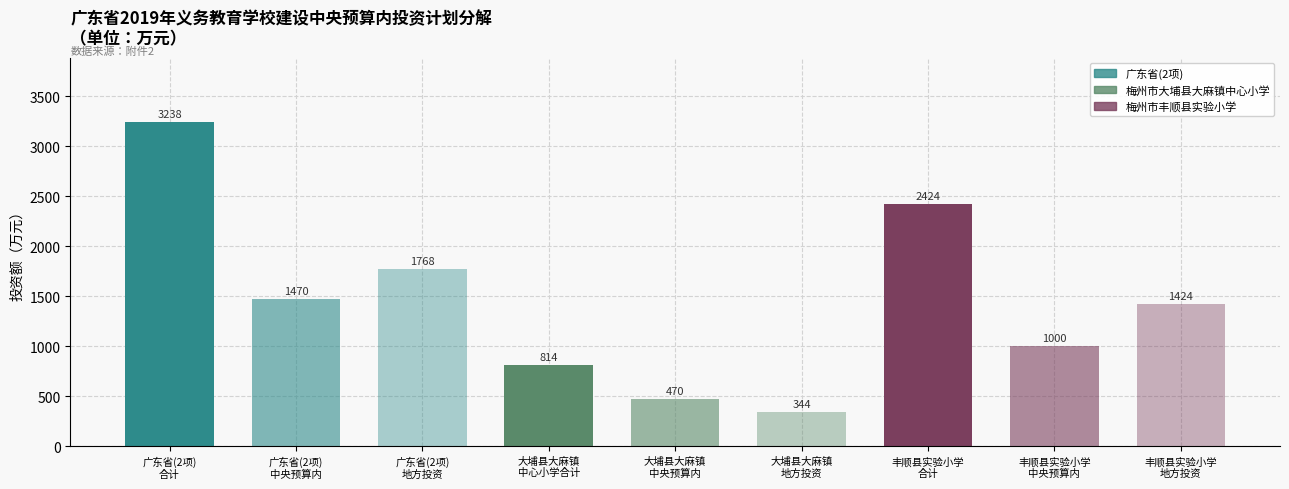

How many categories are shown in the chart?

9